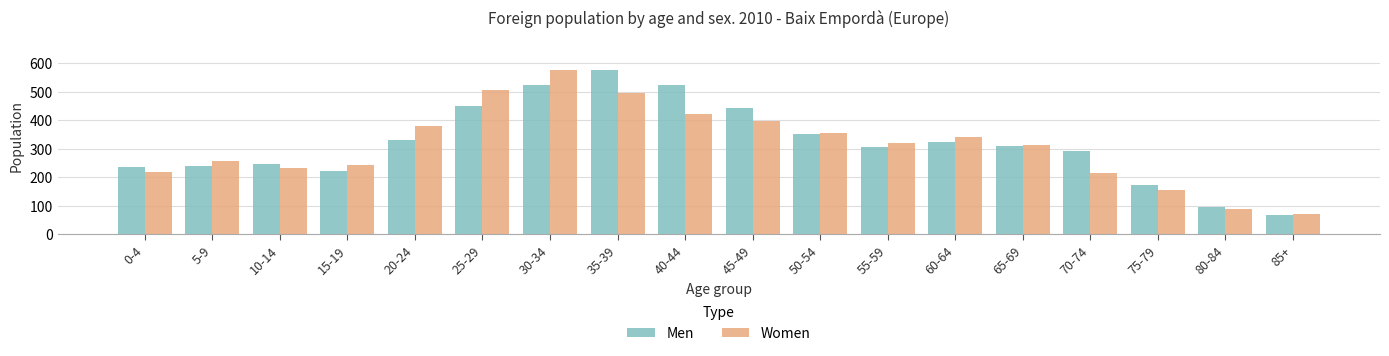

Which series has the largest total across all categories?

Men